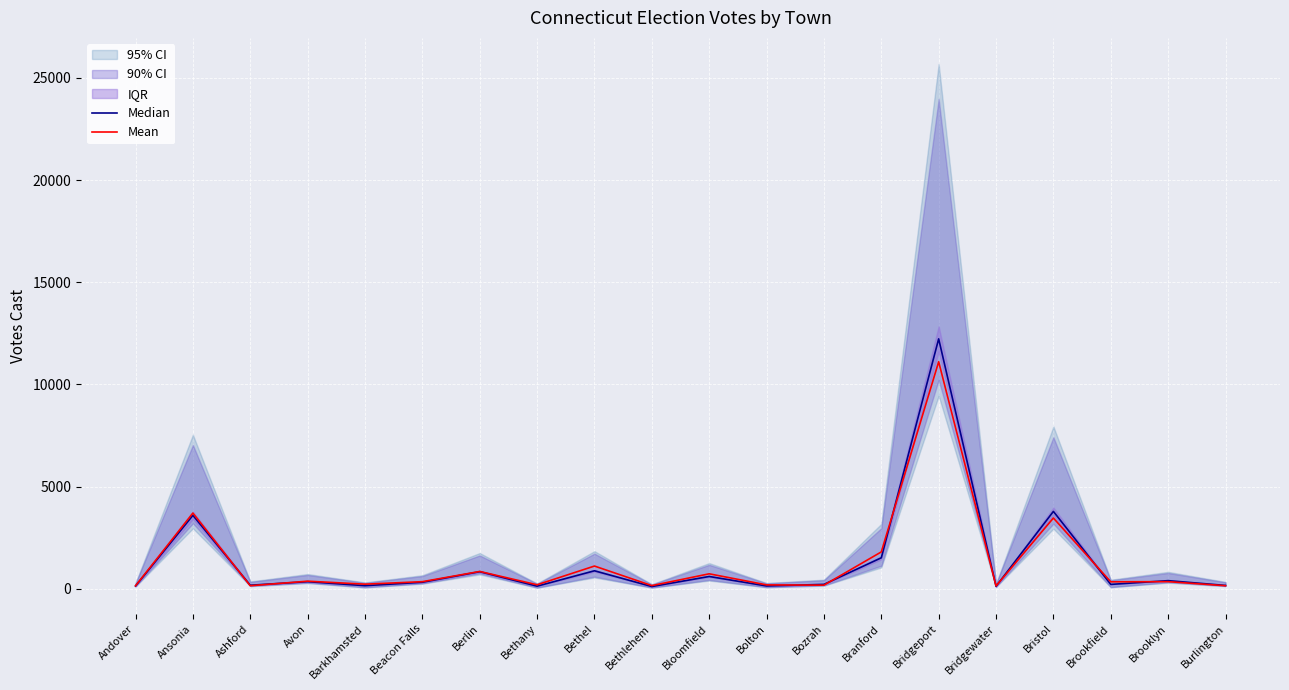

Read the Median value at Bozrah.

209.0